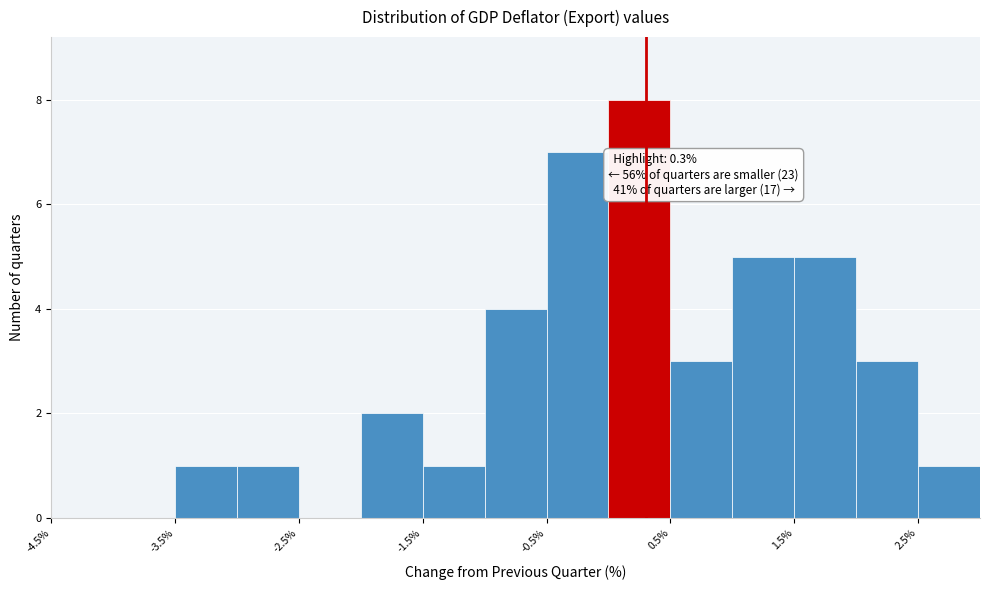

Over which range of the x-axis is the bar tallest?

0.0 to 0.5